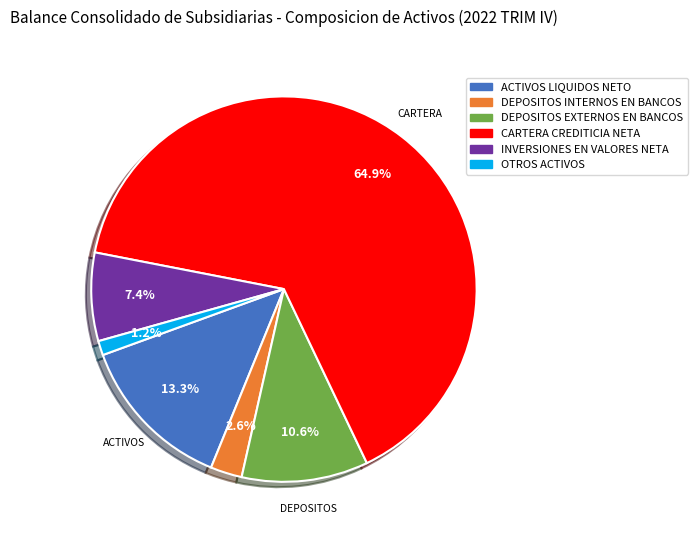

What is the ratio of the value at INVERSIONES EN VALORES NETA to the value at ACTIVOS LIQUIDOS NETO?

0.6